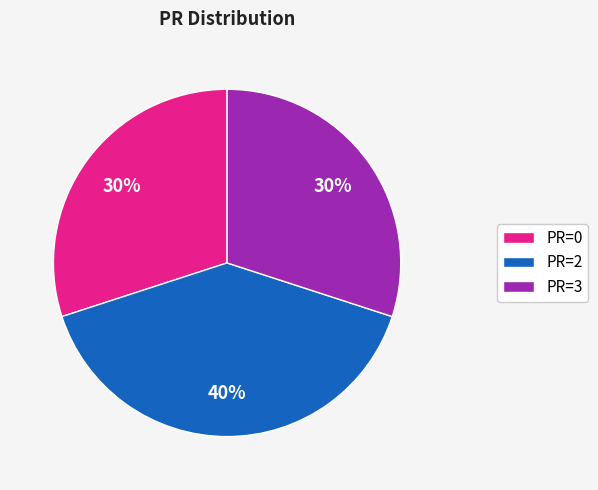

Is it true that PR=0 is 25% of the pie?

False